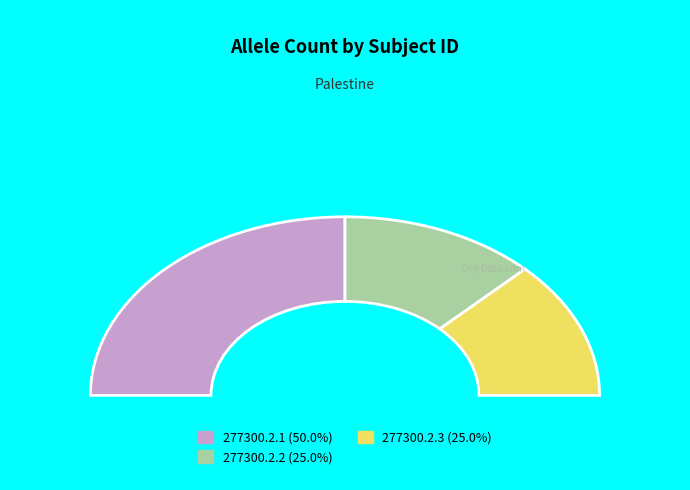

Count the number of slices in the pie.

3